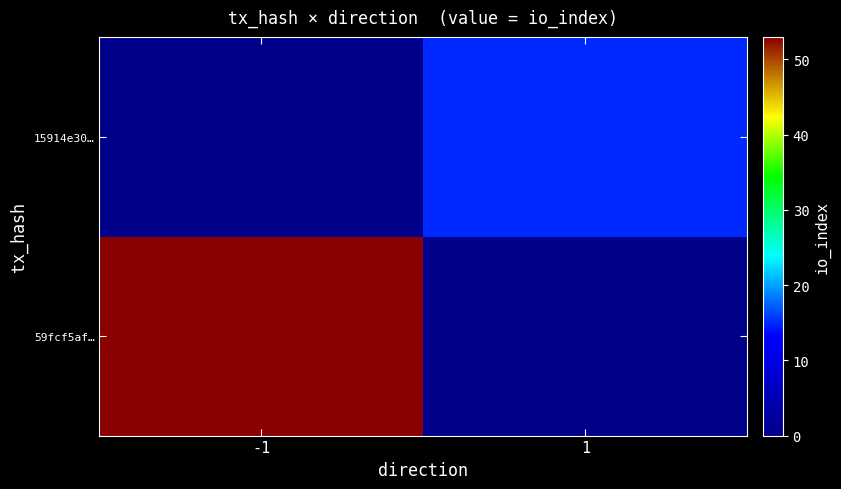

Reading left to right, transcribe all the data shown in this chart.

59fcf5af…: -1=53	1=0
15914e30…: -1=0	1=15